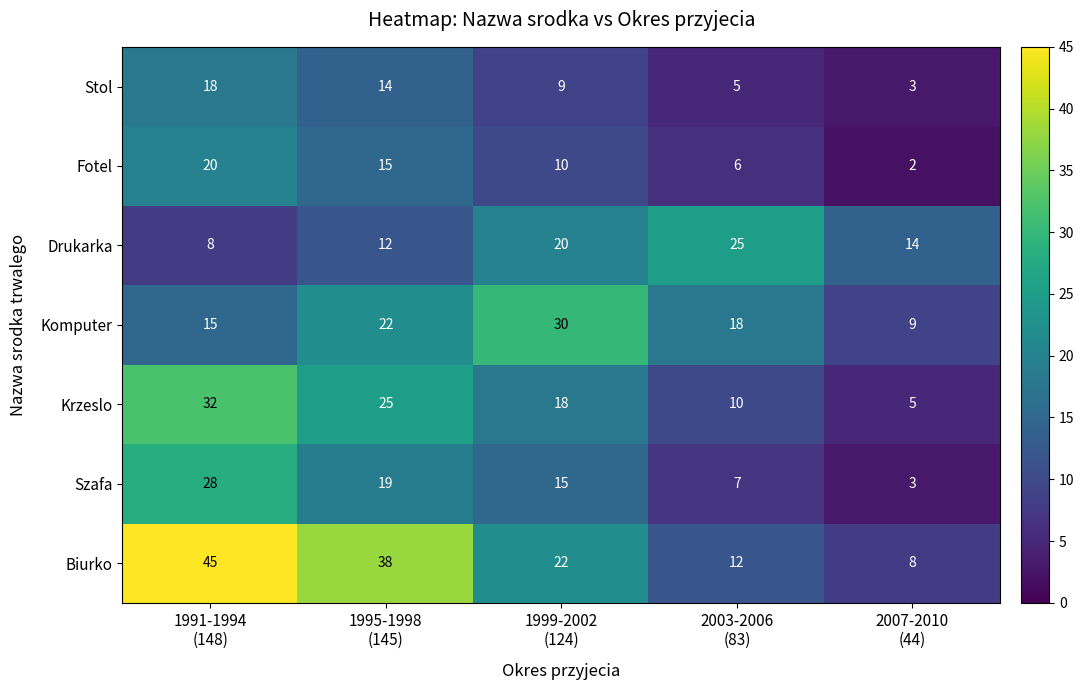

What is the difference between the maximum and minimum values in the Stol series?

15